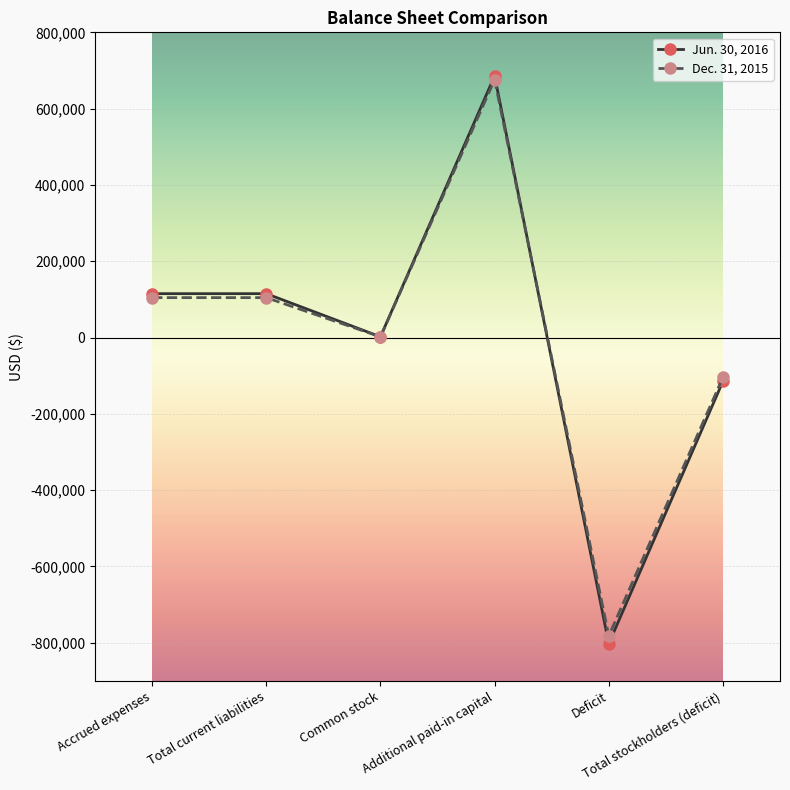

Does the chart have visible grid lines?

Yes